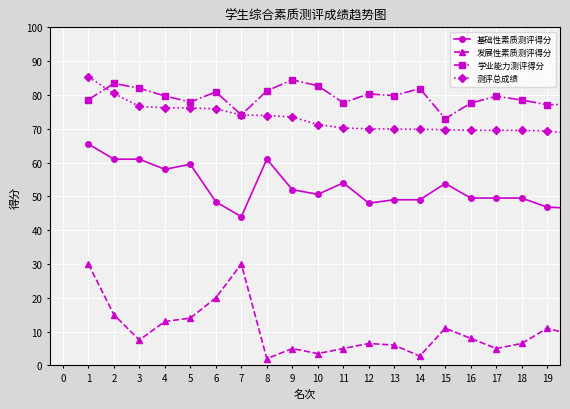

How many values in the 测评总成绩 series exceed 71?

10